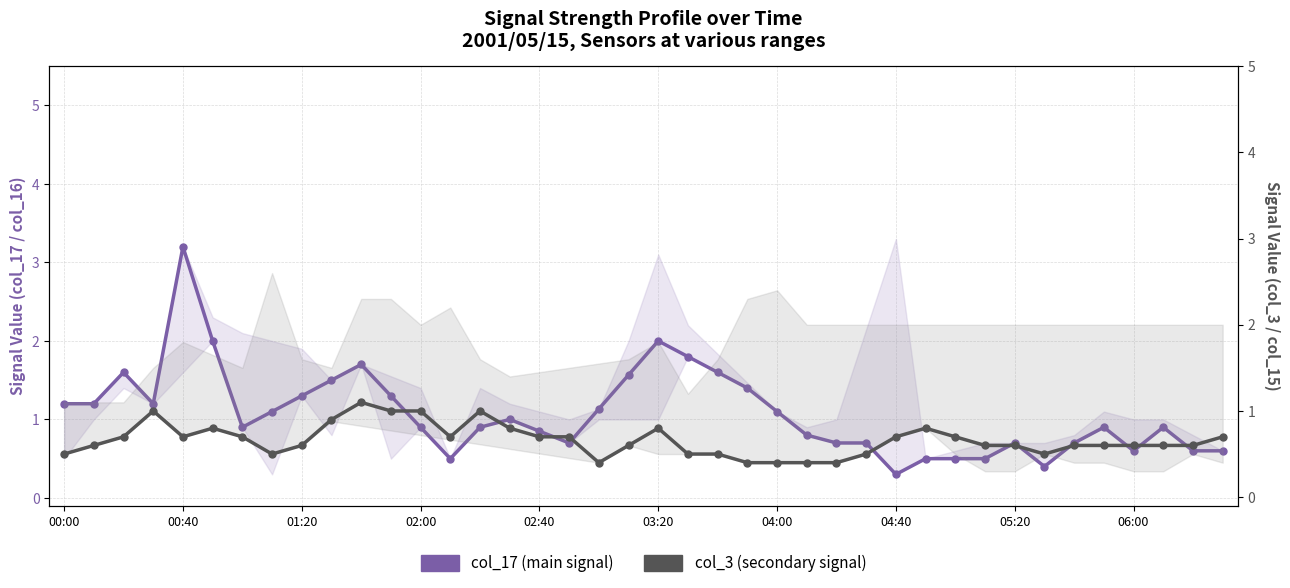

Rank the series by their average value, from highest to lowest.

col_17 (main signal), col_3 (secondary signal)